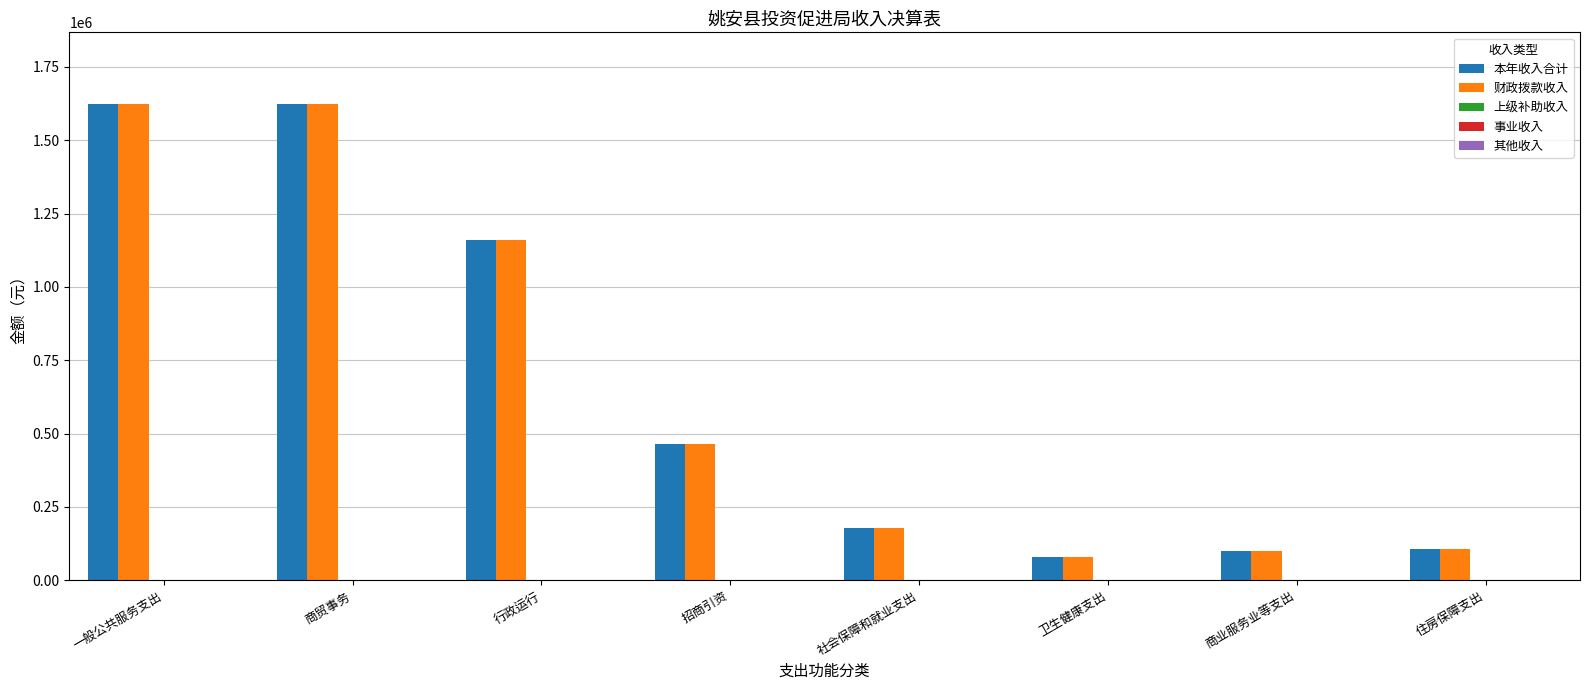

What is the spread (max minus min) of values at 卫生健康支出?

80058.2